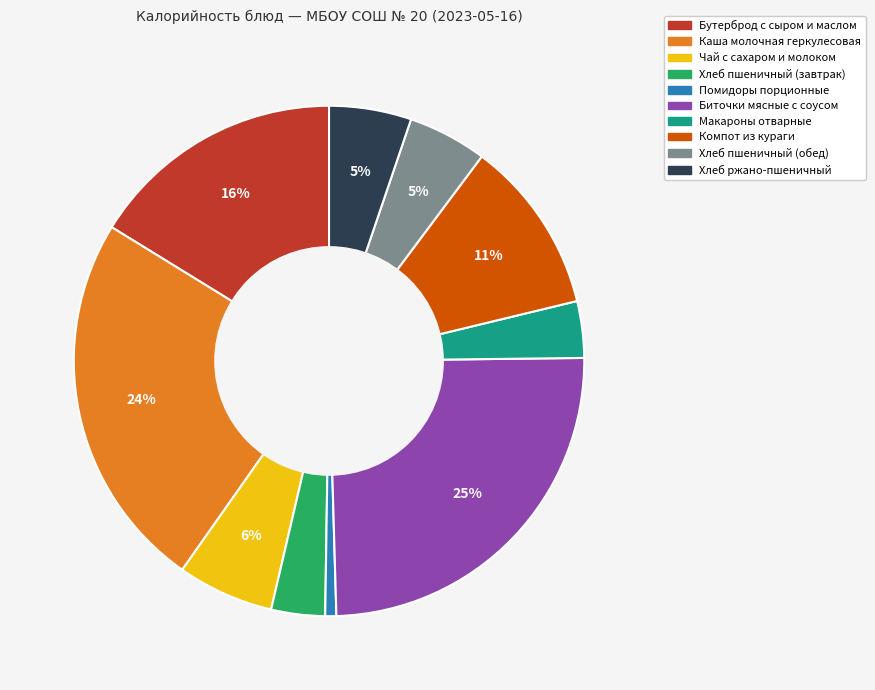

Is there a majority slice in this chart?

No